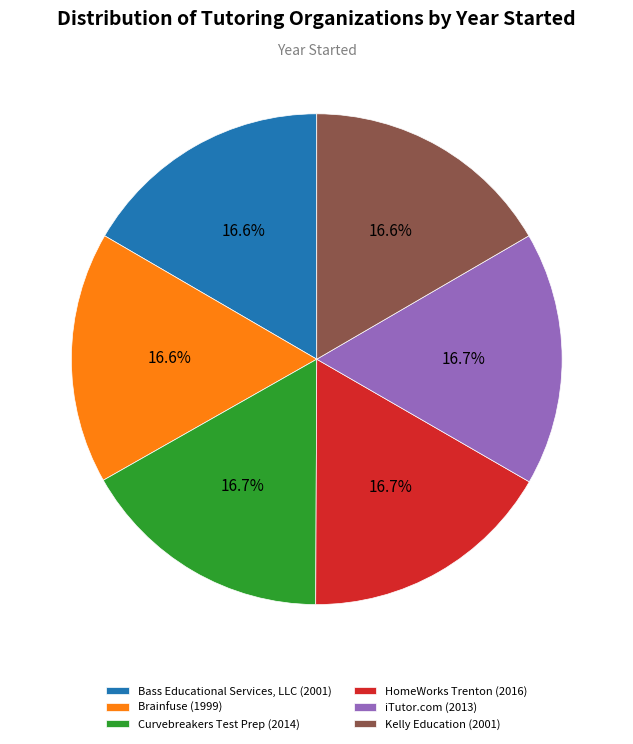

Do Brainfuse and iTutor.com together represent more than half of the pie?

No